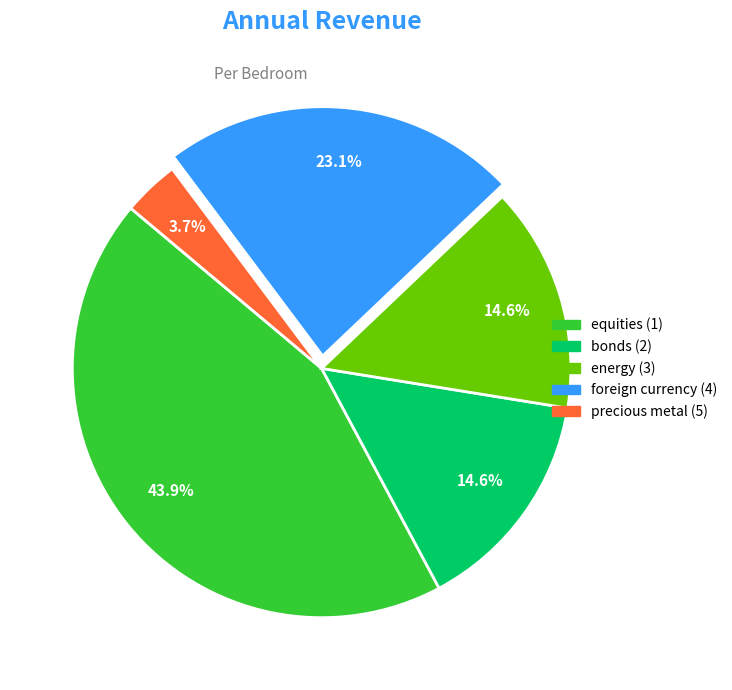

To the nearest percent, what portion does energy (3) represent?

15%